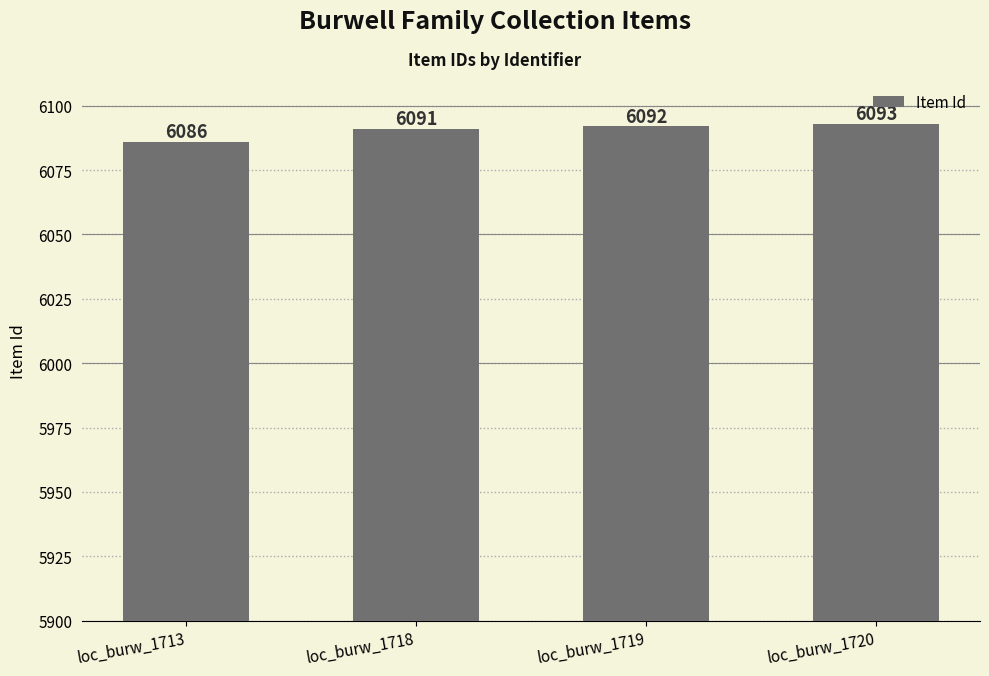

What is the value of the 1st bar from the left?

6086